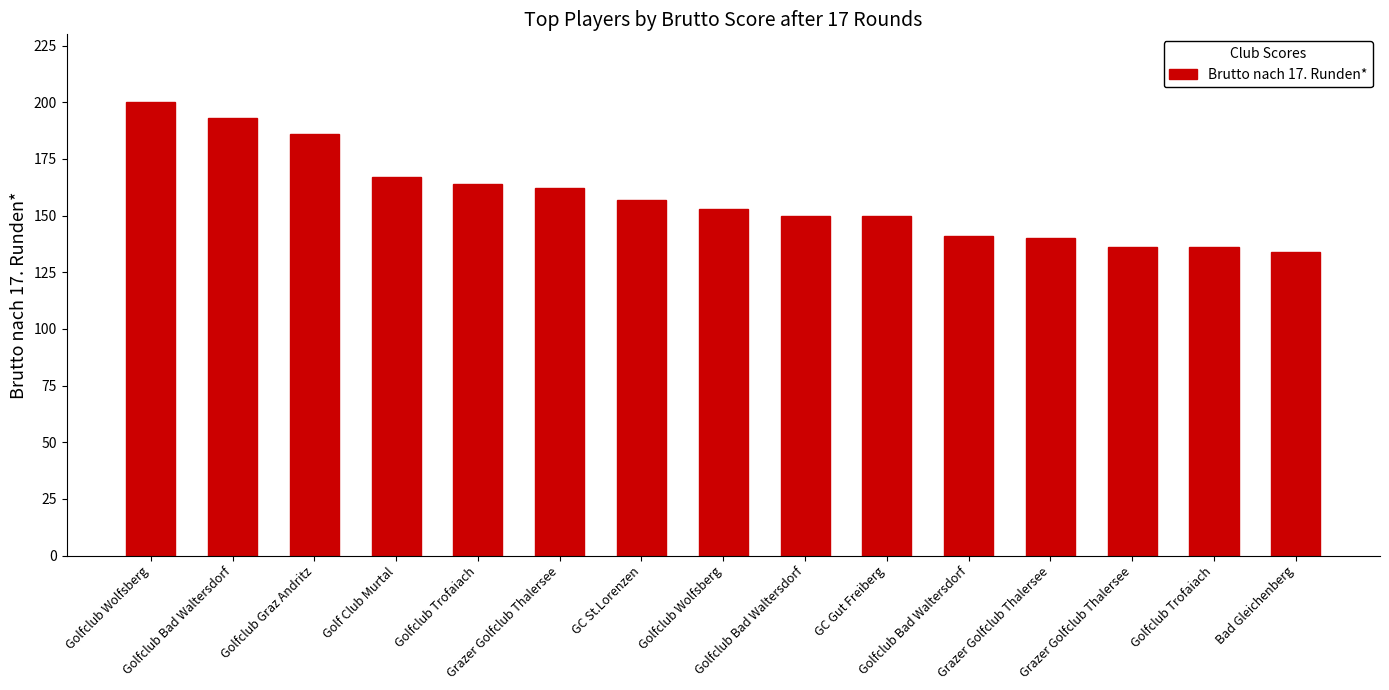

How many categories are shown in the chart?

15